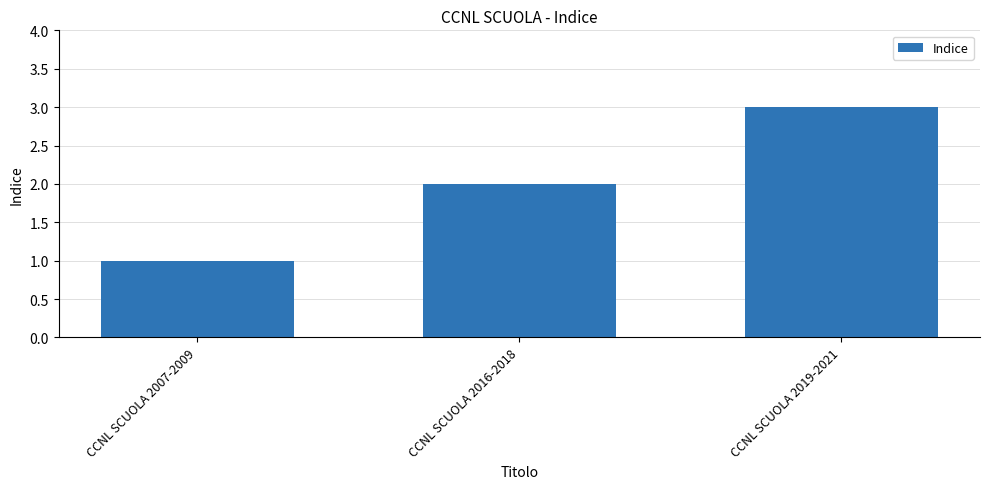

What is the label of the 1st bar from the right?

CCNL SCUOLA 2019-2021